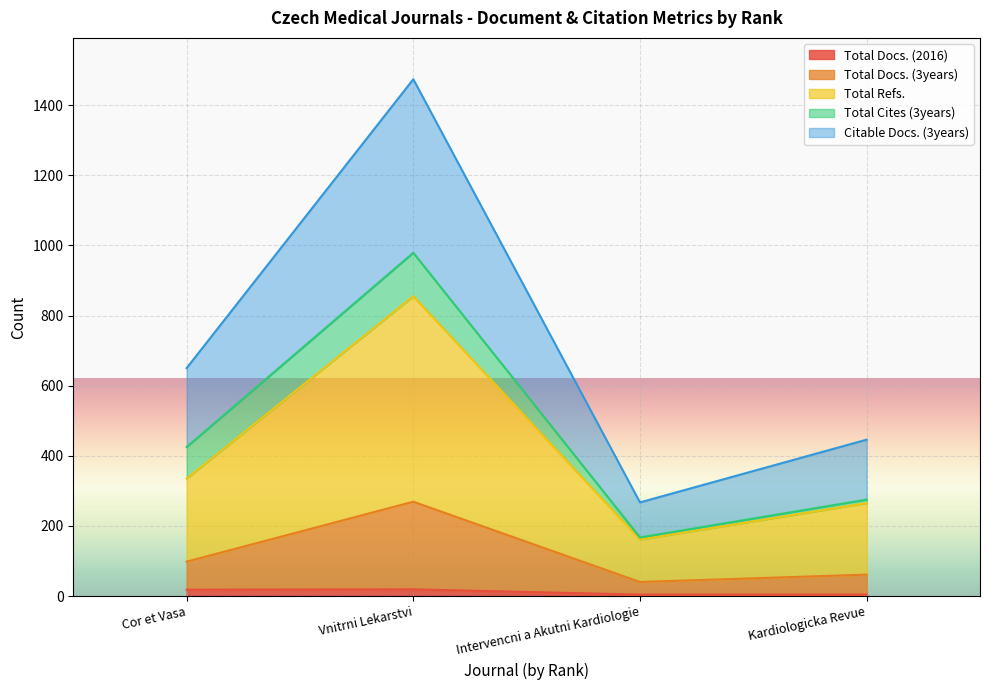

The value of Total Docs. (3years) at Intervencni a Akutni Kardiologie is 72. True or false?

False